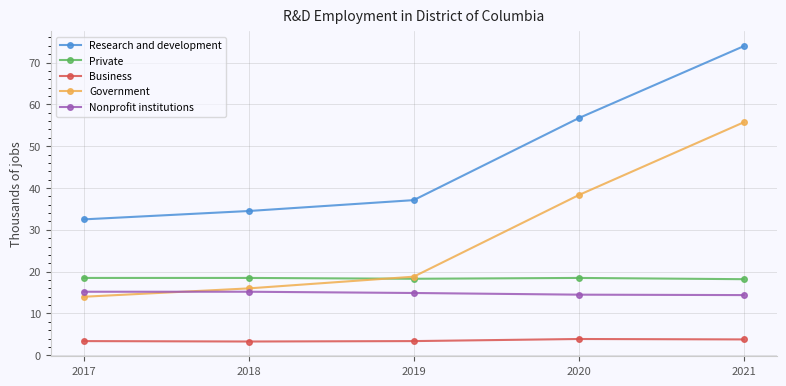

Which category has the lowest value in the Government series?

2017